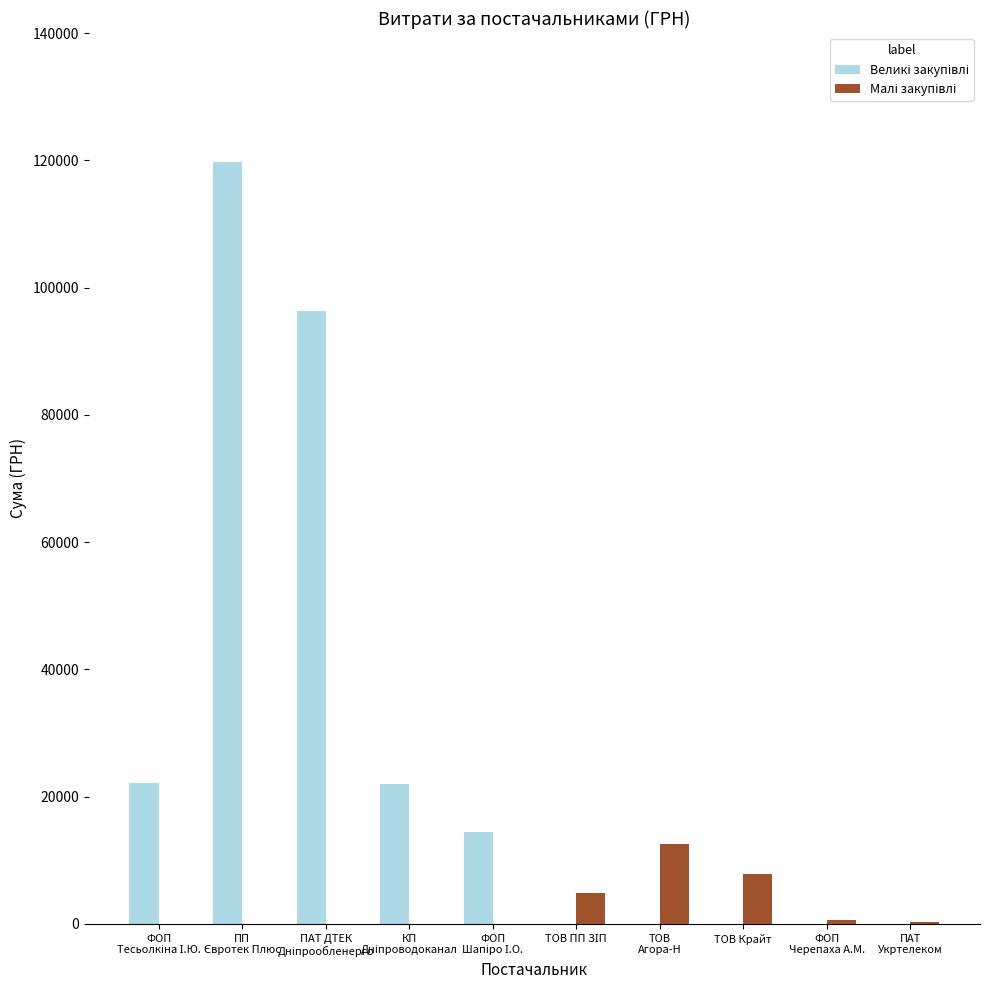

Which category has the highest value across all series?

ПП
Євротек Плюс